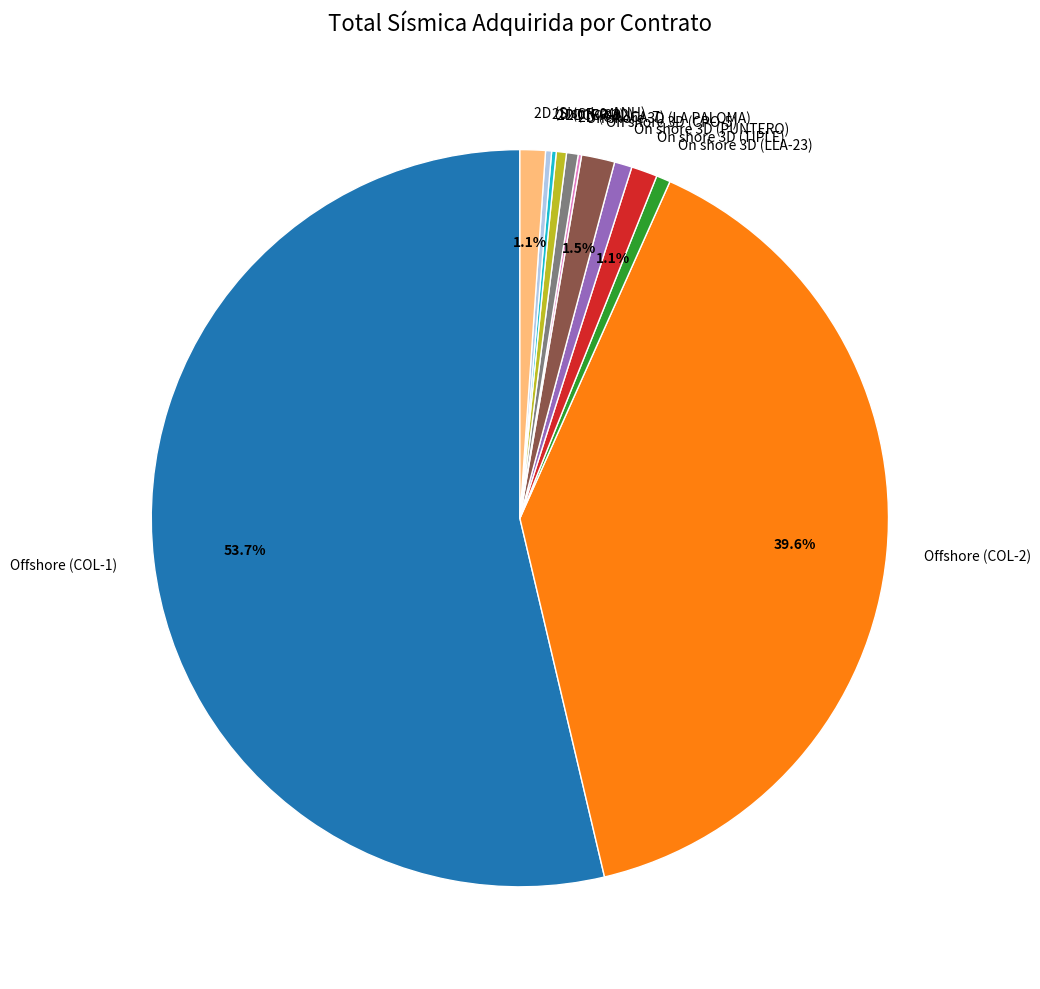

Which has a higher value, 2D (CAUCA-7) or On shore 3D (CPO-5)?

On shore 3D (CPO-5)